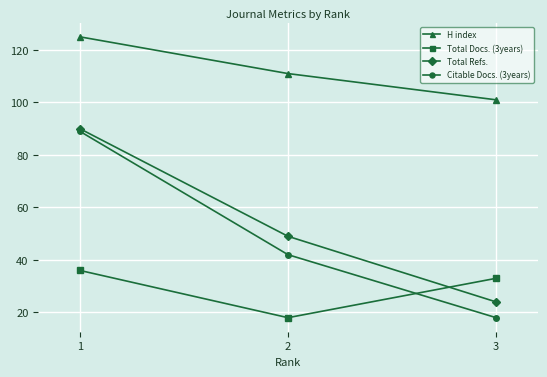

The H index series shows 111 at 2. True or false?

True